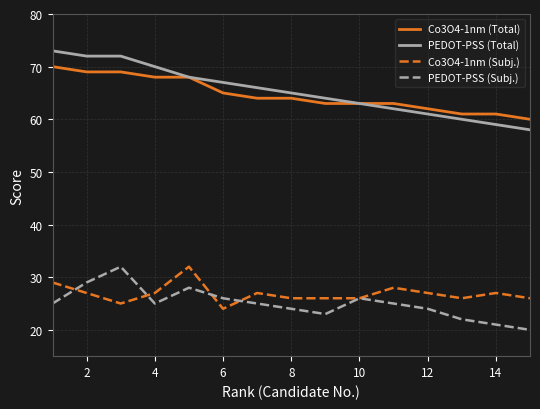

Which series has the widest spread of values?

PEDOT-PSS (Total)